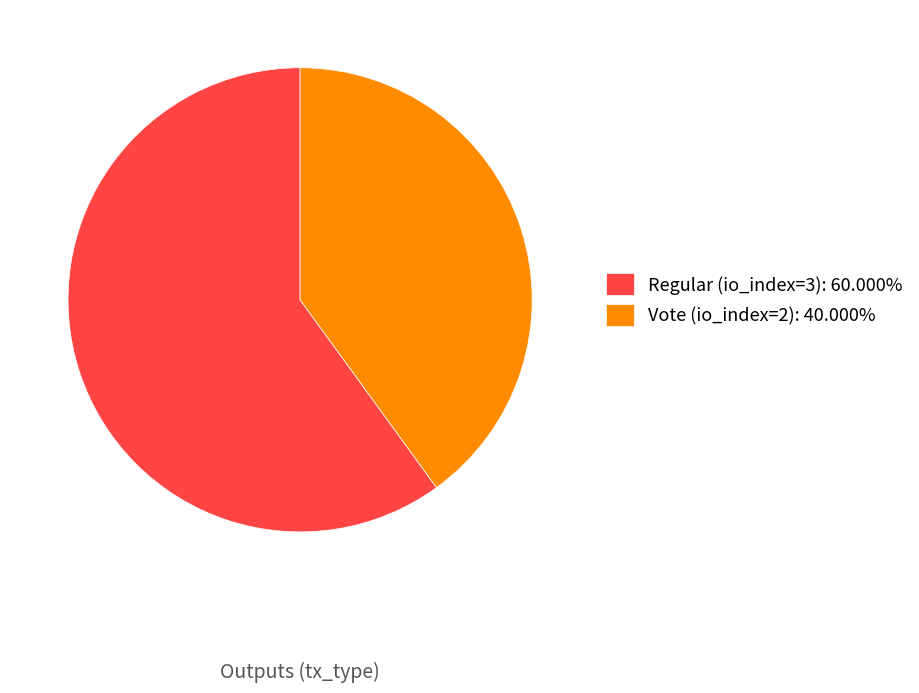

Is there any slice that represents more than half of the pie?

Yes